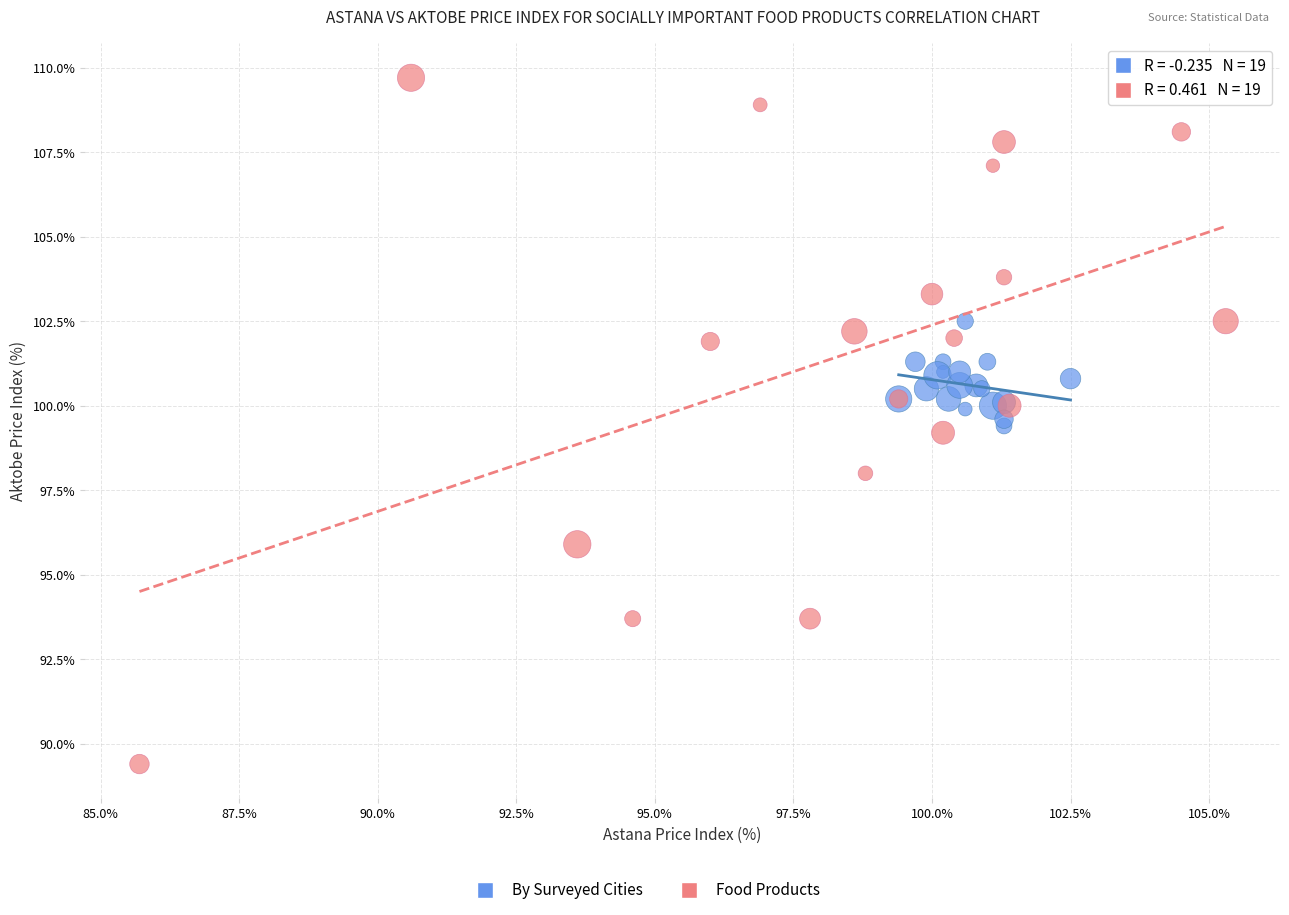

Which series reaches the minimum Y coordinate?

Food Products